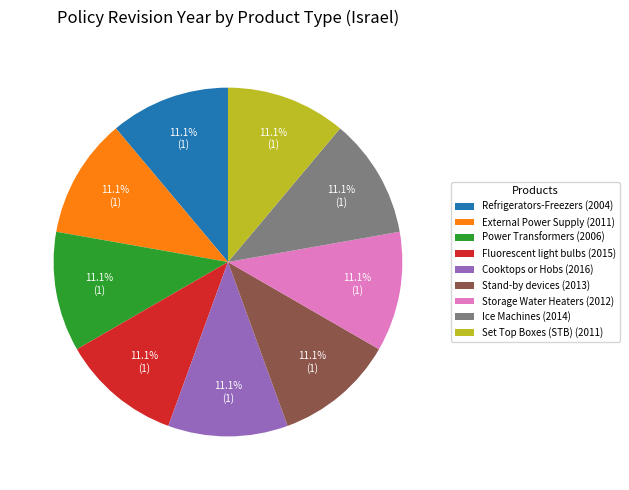

The Stand-by devices slice represents 24% of the pie. True or false?

False